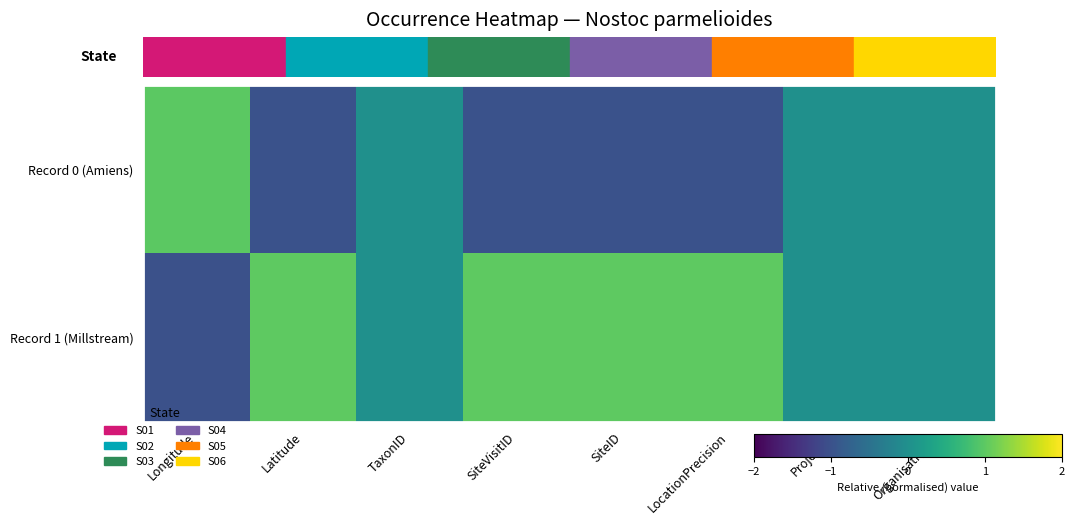

Which series has the largest total across all categories?

Record 1 (Millstream)